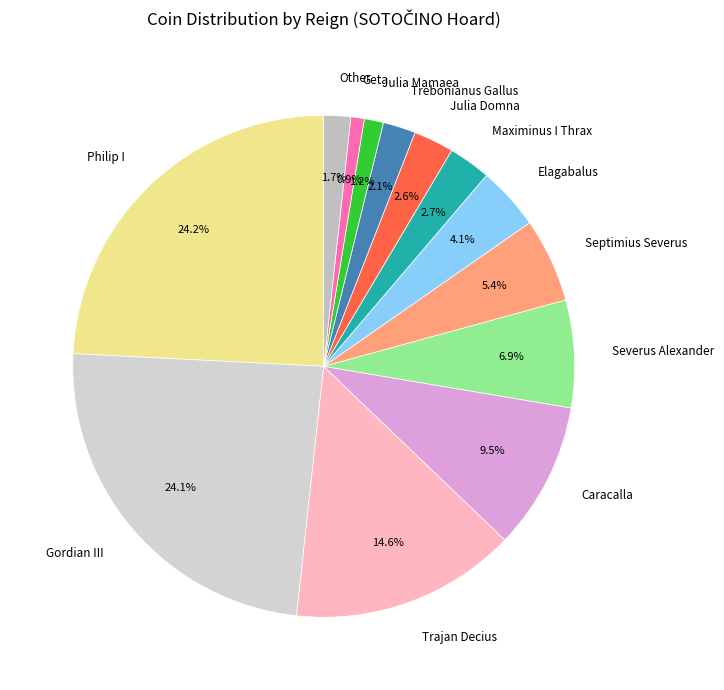

Is there a majority slice in this chart?

No